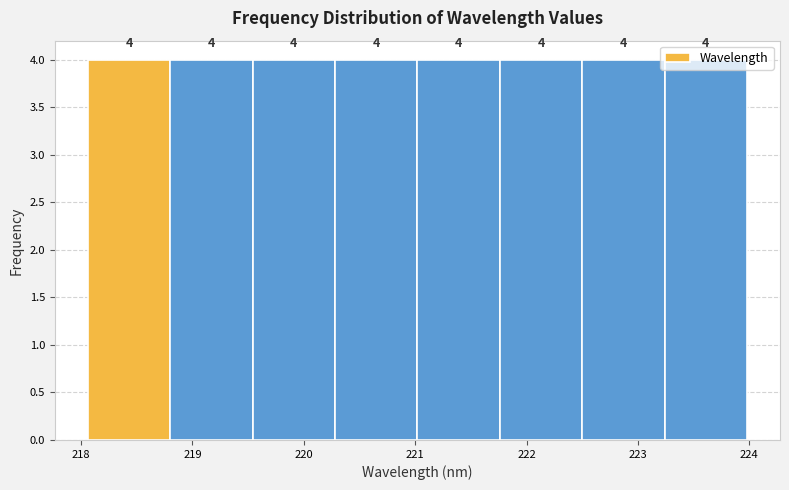

How tall is the bar that spans 219.5 to 220.3 on the x-axis? The bar edges are not printed on the chart, so give them approximately, as read against the axis.

4